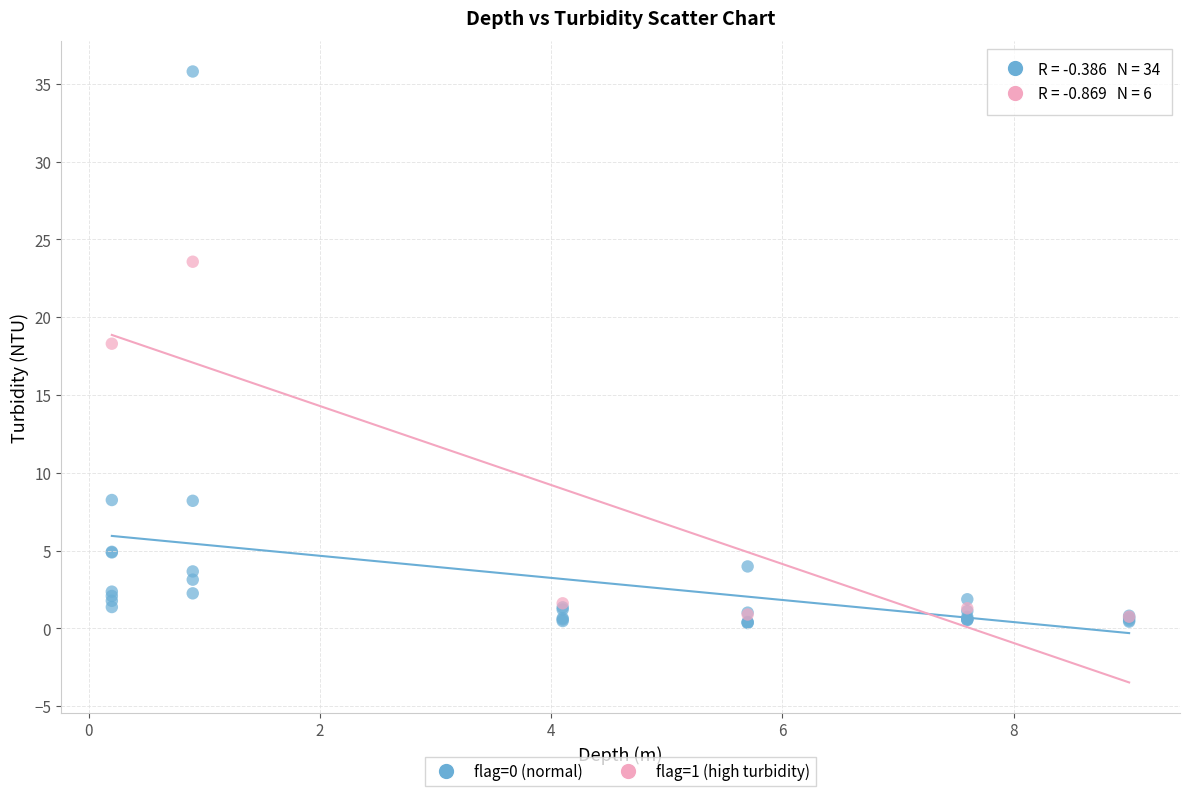

Which series has the widest spread of Y values?

flag=0 (normal)